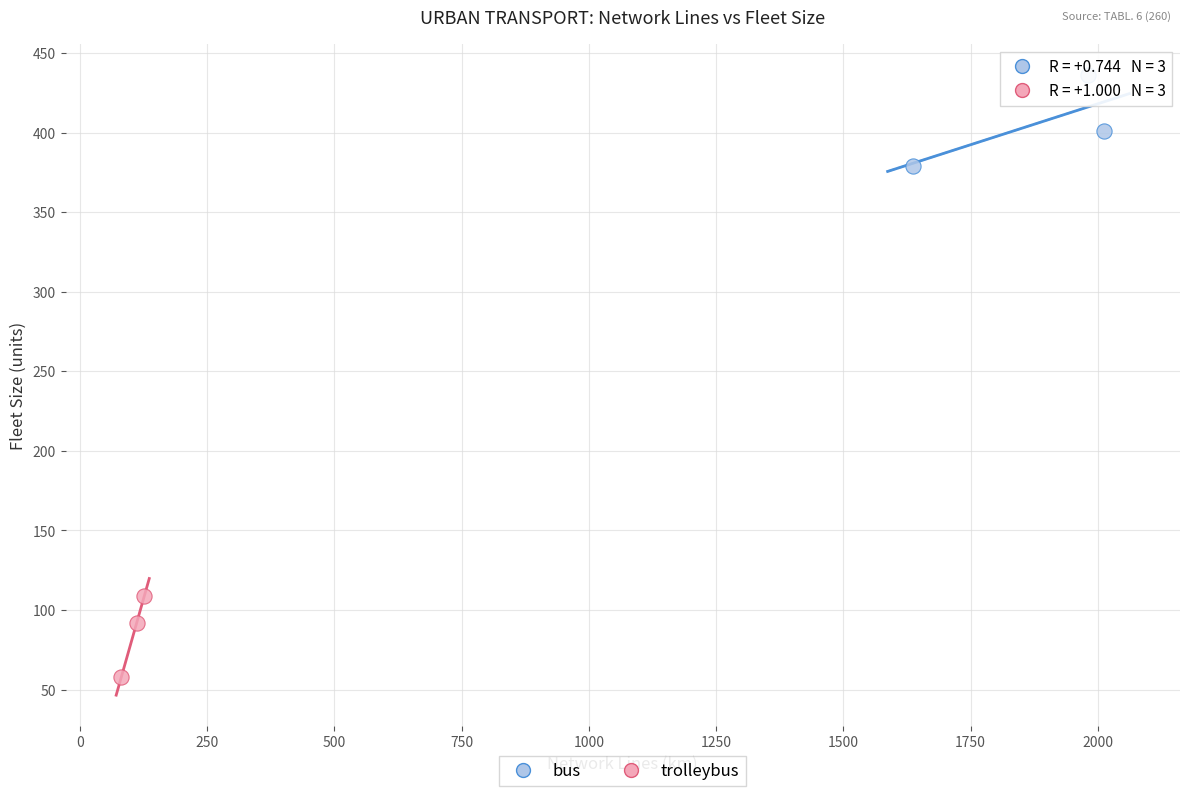

Which series contains the lowest Y value?

trolleybus